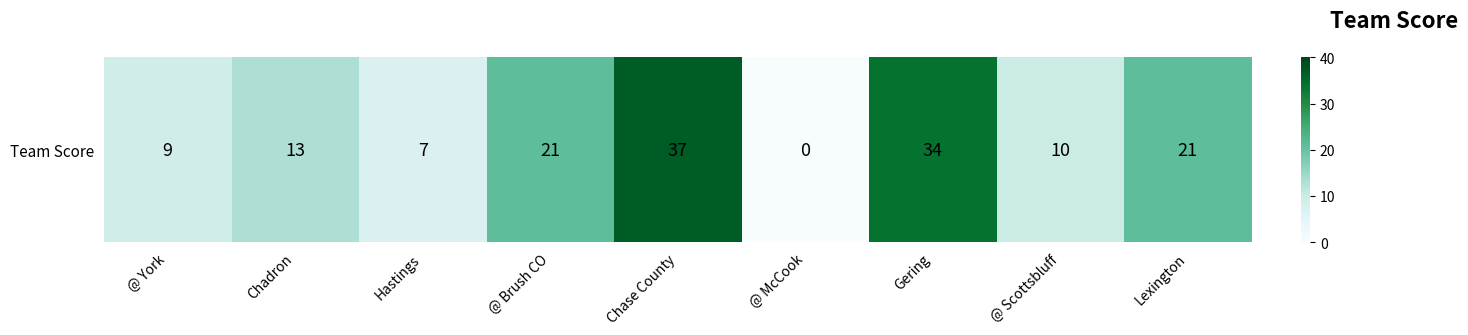

What is the ratio of the value at Chase County to the value at Chadron?

2.8